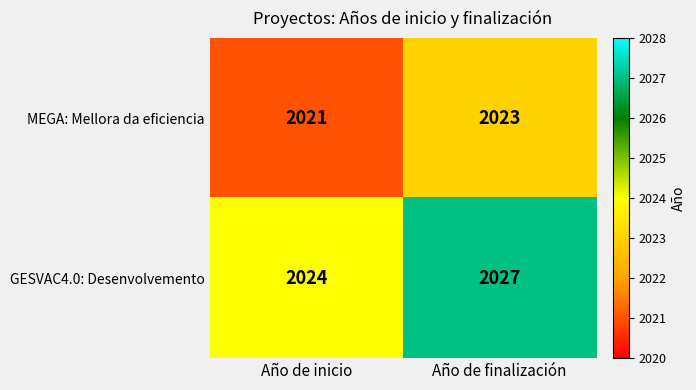

What is the spread (max minus min) of values at Año de finalización?

4